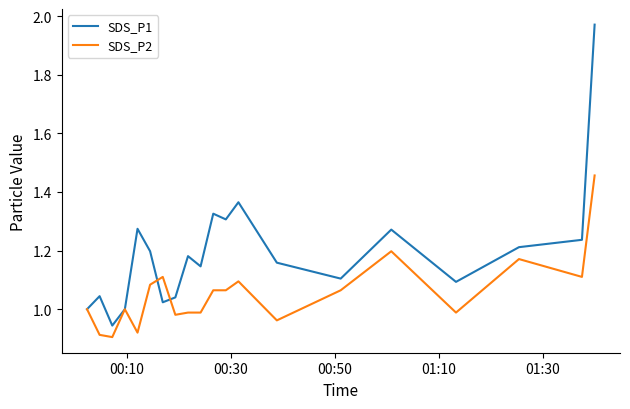

Which series has the largest total across all categories?

SDS_P1